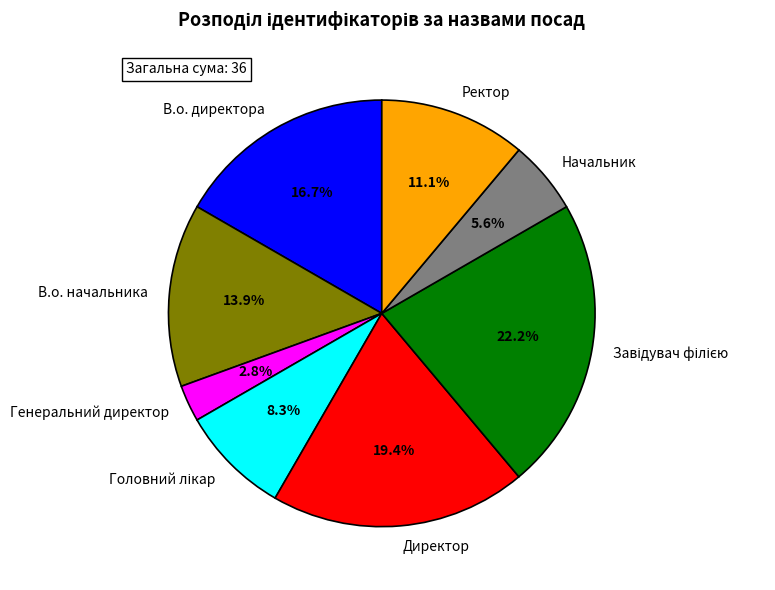

Do В.о. начальника and Ректор together represent more than half of the pie?

No